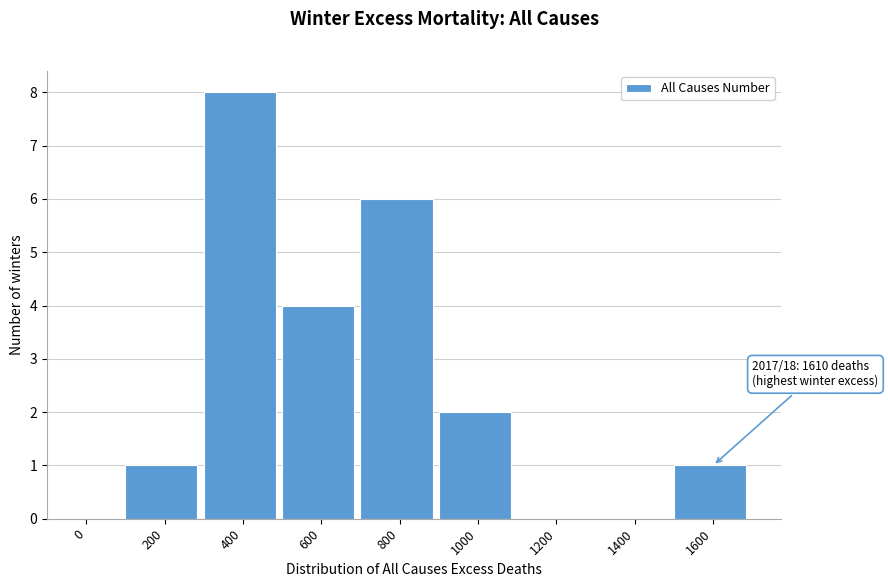

Reading left to right, list all the values displayed in this chart.

0=0	200=1	400=8	600=4	800=6	1000=2	1200=0	1400=0	1600=1